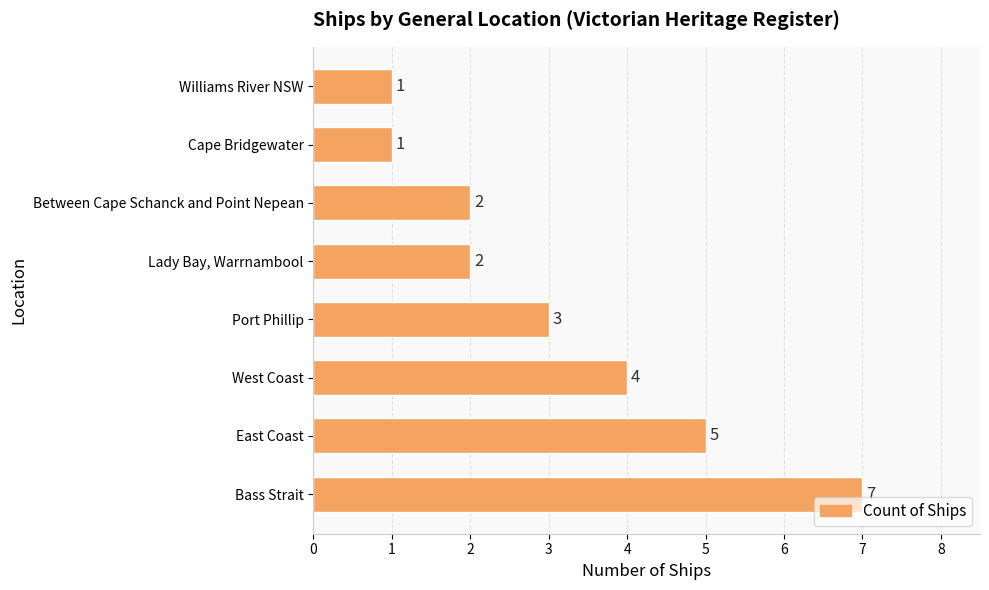

Which has a higher value, Williams River NSW or Port Phillip?

Port Phillip